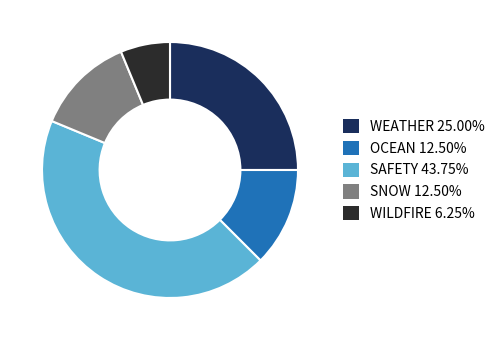

What is the smallest slice in the pie chart?

WILDFIRE